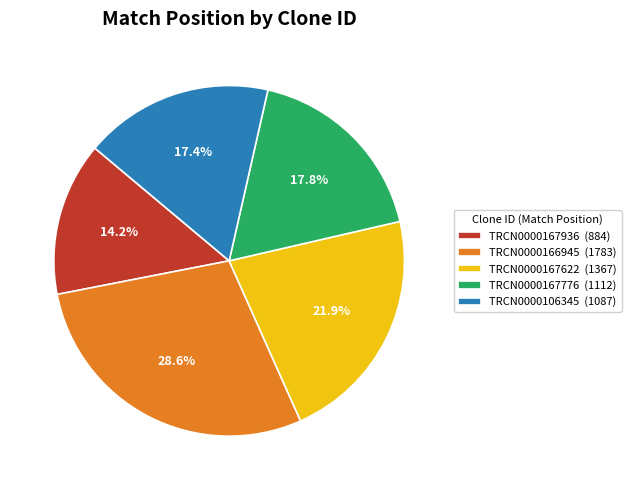

Is the sum of TRCN0000167622 and TRCN0000167936 greater than half?

No